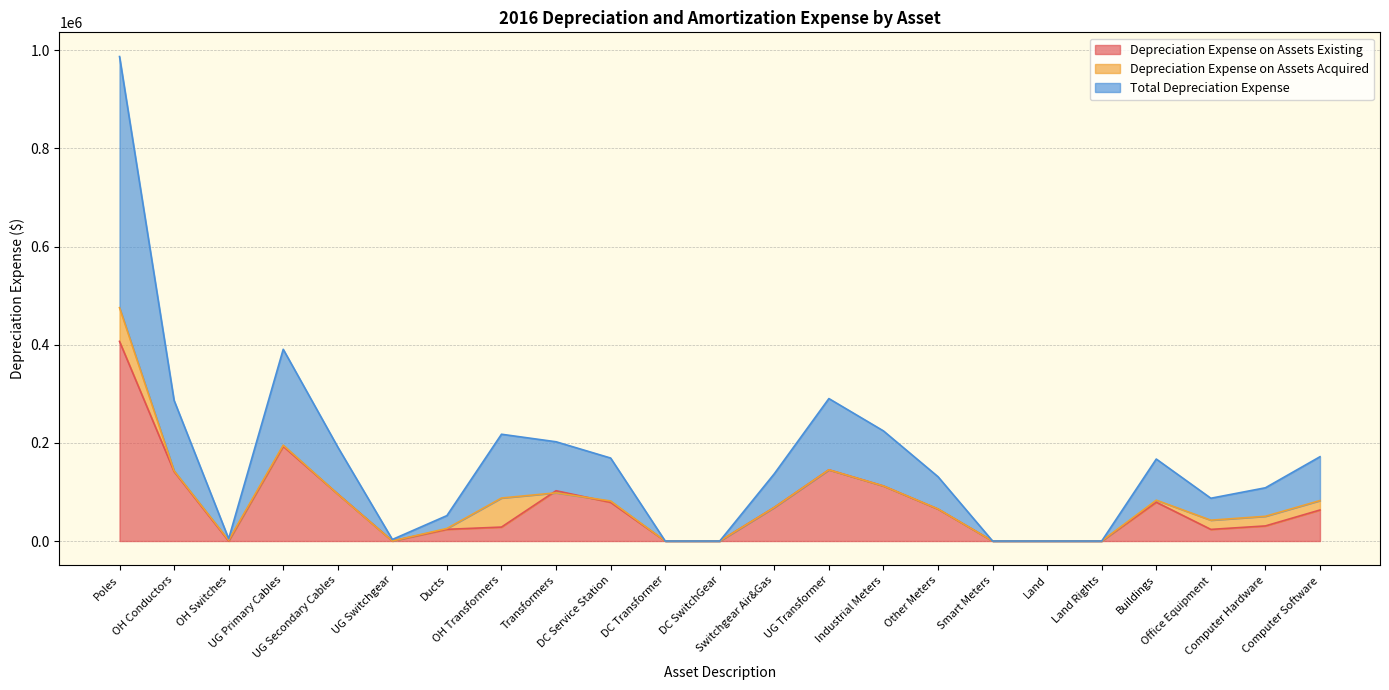

Which series changed the most between OH Conductors and UG Transformer?

Total Depreciation Expense